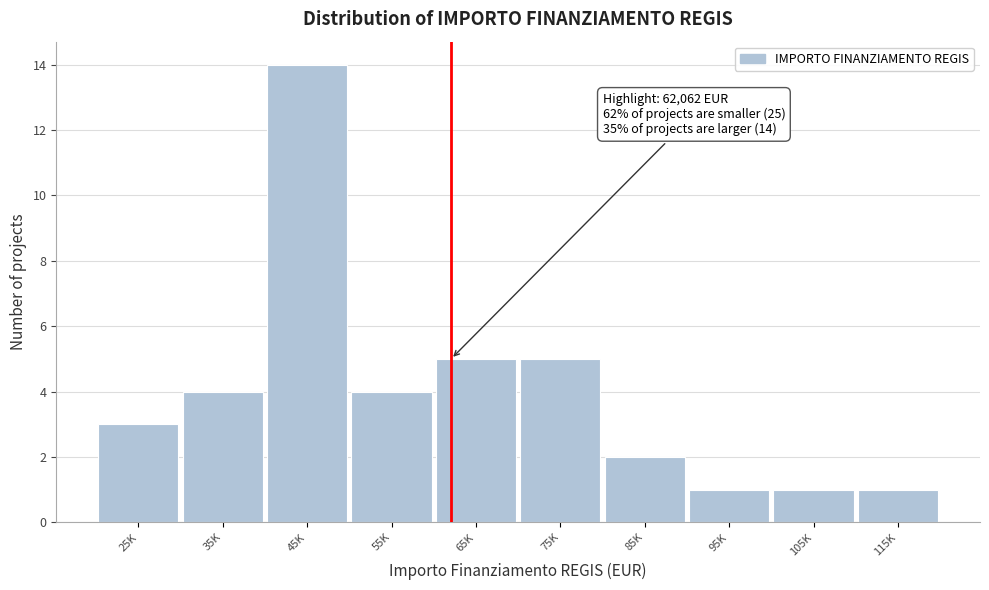

Reading left to right, extract all data points from this chart.

25K=3	35K=4	45K=14	55K=4	65K=5	75K=5	85K=2	95K=1	105K=1	115K=1